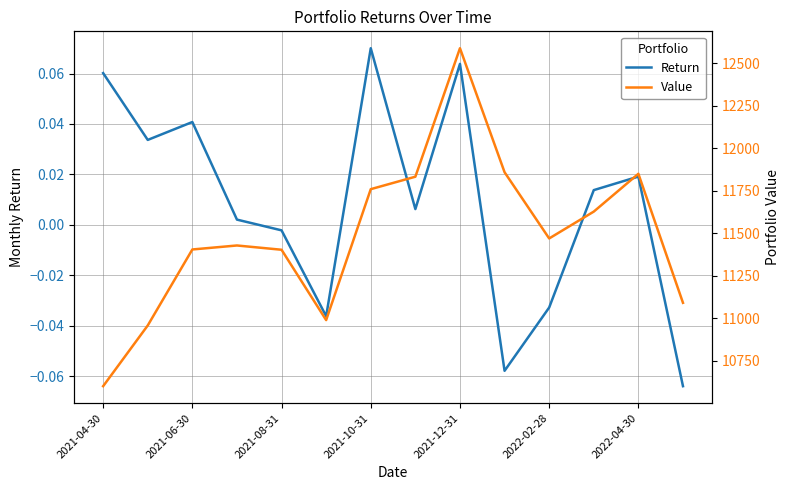

How many interior local valleys does the Return series have?

4